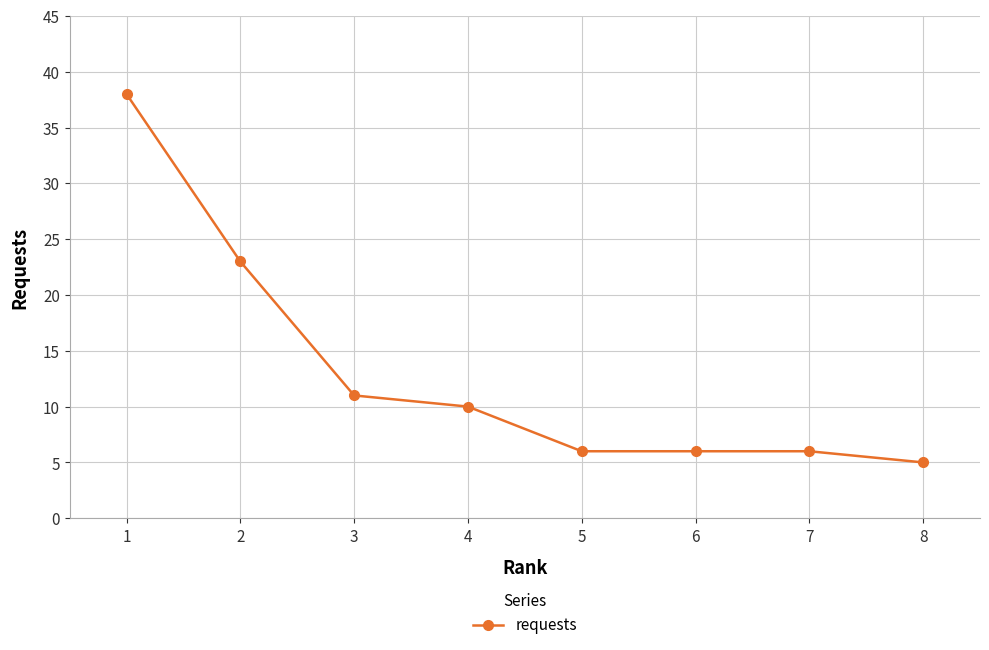

Reading right to left, extract all data points from this chart.

8=5	7=6	6=6	5=6	4=10	3=11	2=23	1=38